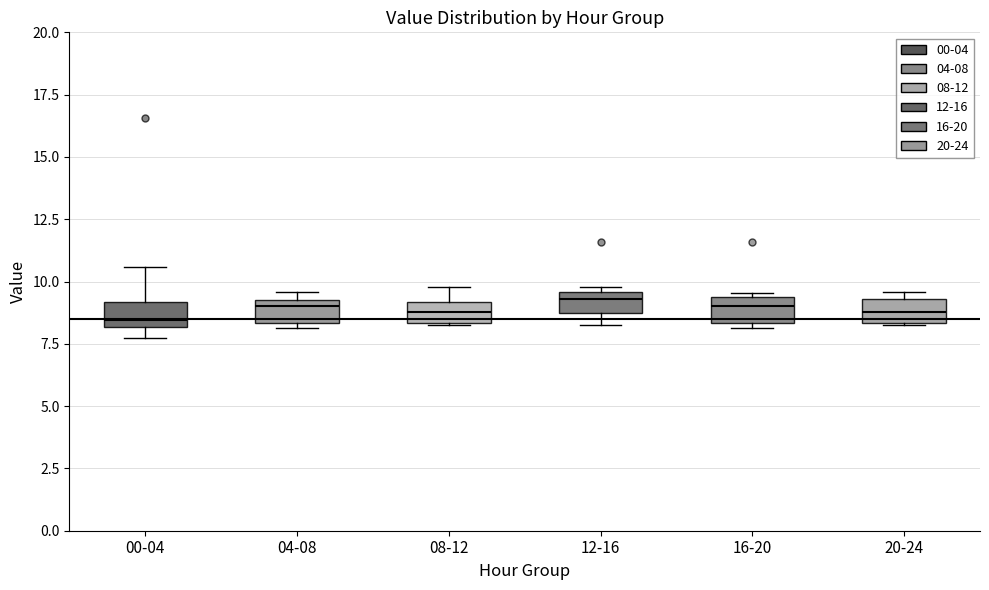

Reading left to right, read every box against the y-axis: the position of its median line, the range the box covers, and the ends of its whiskers. The values are not printed on the chart, so give them approximately, as read against the axis.

00-04: median 8.5, box 8.0 to 9.0, whiskers 7.5 to 10.5
04-08: median 9.0, box 8.5 to 9.5, whiskers 8.0 to 9.5 (just above the box's upper edge)
08-12: median 9.0 (inside the box), box 8.5 to 9.0, whiskers 8.5 to 10.0
12-16: median 9.5 (just below the box's upper edge), box 8.5 to 9.5, whiskers 8.5 (below the box's lower edge) to 10.0
16-20: median 9.0, box 8.5 to 9.5, whiskers 8.0 to 9.5 (just above the box's upper edge)
20-24: median 9.0, box 8.5 to 9.5, whiskers 8.5 to 9.5 (just above the box's upper edge)